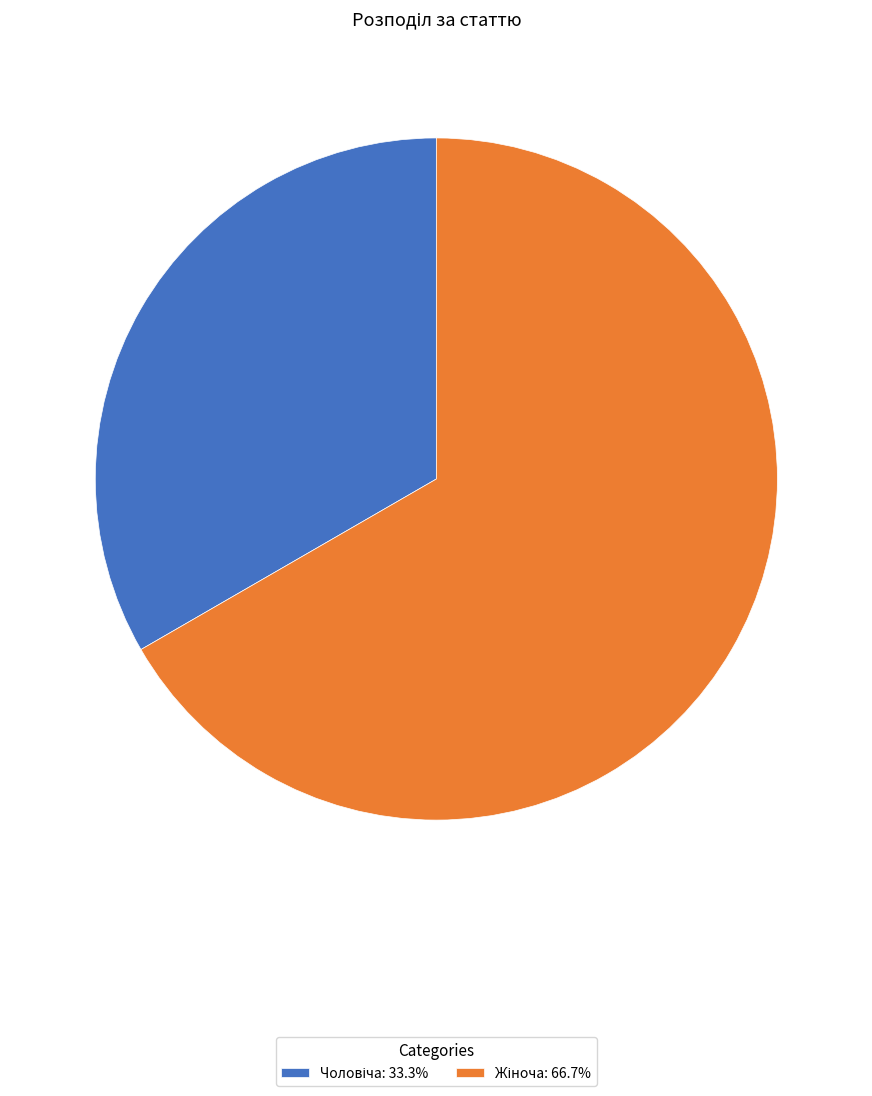

Combined, do Жіноча and Чоловіча account for over 50%?

Yes